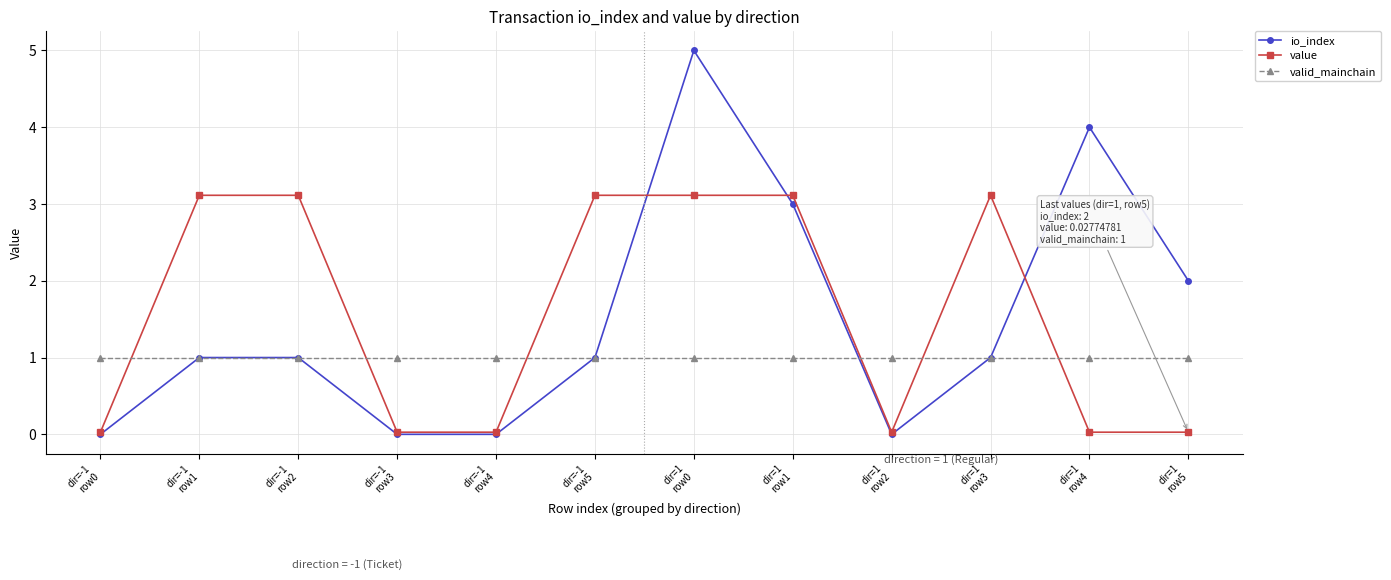

Count the number of categories in the chart.

12